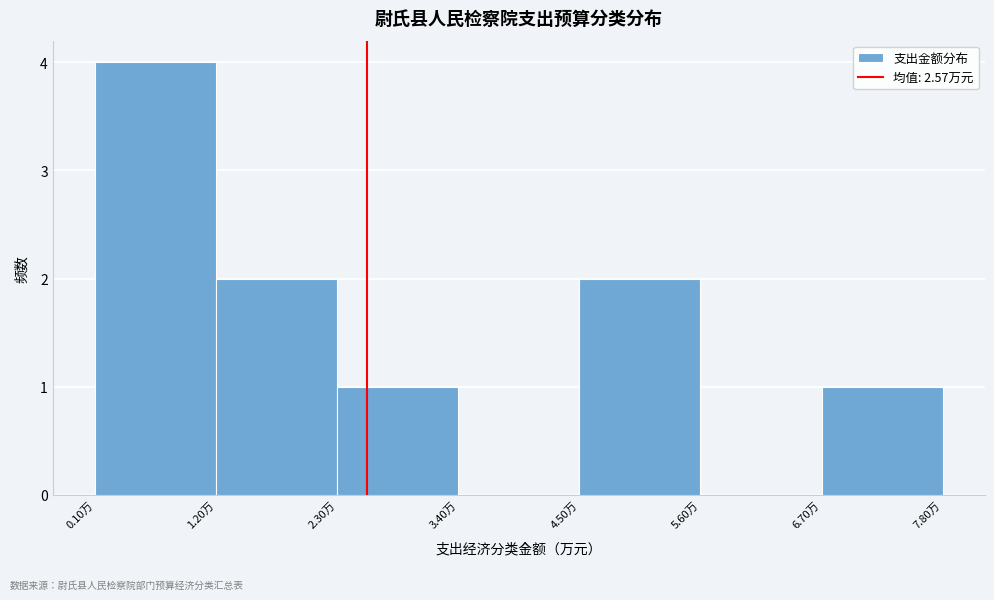

What is the height of the bar covering 1.2 to 2.2 on the x-axis? Neither the bar edges nor the heights are printed on the chart, so give them approximately, as read against the axes.

2